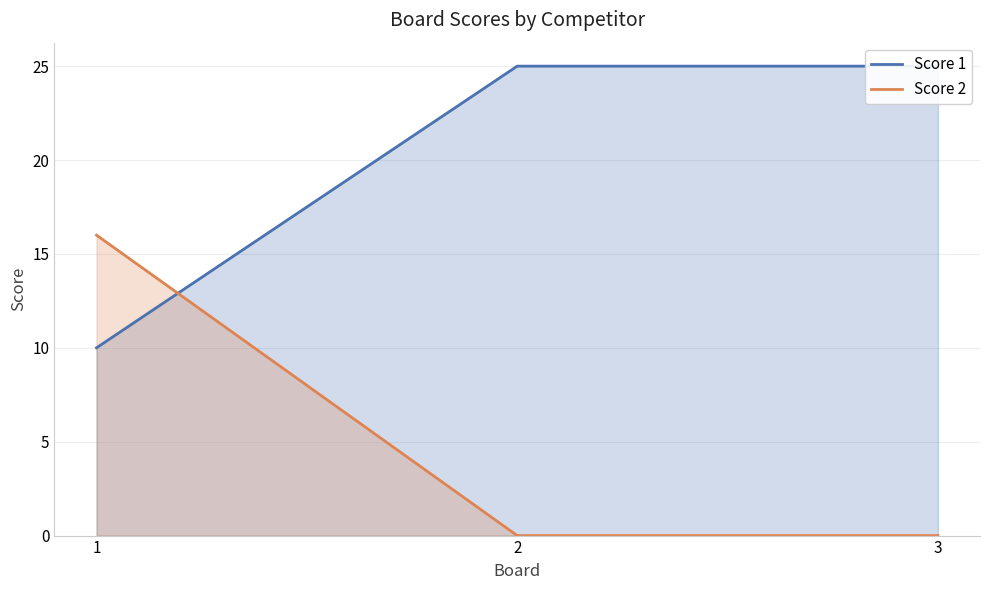

Is the value of Score 1 at 3 greater than the value of Score 2 at 3?

Yes